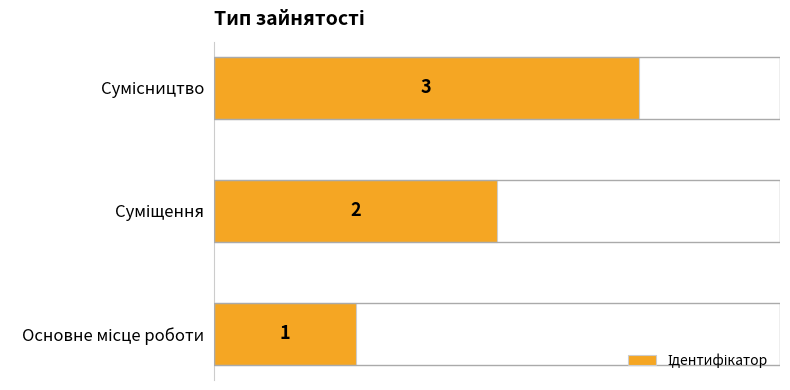

What is the smallest value displayed?

1